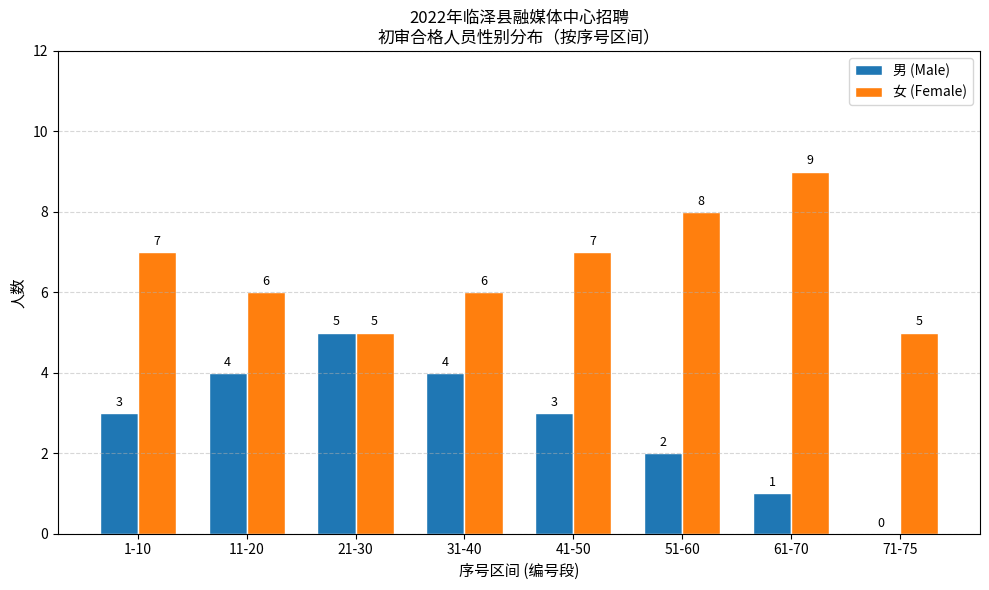

Which series changed the most between 61-70 and 71-75?

女 (Female)